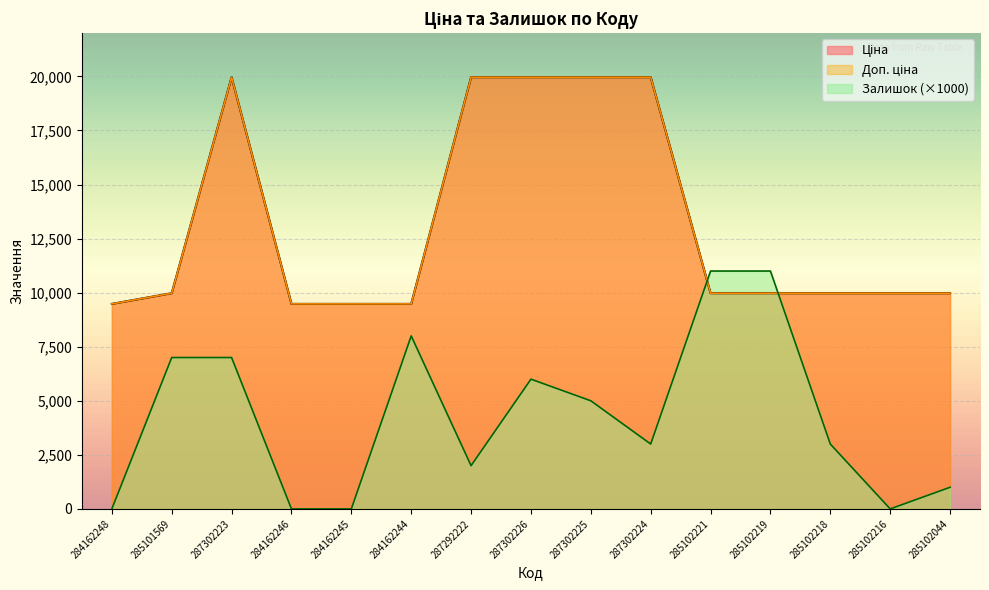

Reading left to right, list all the values displayed in this chart.

Ціна: 9480.1	9975.0	19964.2	9480.1	9480.1	9480.1	19964.2	19964.2	19964.2	19964.2	9975.0	9975.0	9975.0	9975.0	9975.0
Доп. ціна: 9480.1	9975.0	19964.2	9480.1	9480.1	9480.1	19964.2	19964.2	19964.2	19964.2	9975.0	9975.0	9975.0	9975.0	9975.0
Залишок: 0.0	7000.0	7000.0	0.0	0.0	8000.0	2000.0	6000.0	5000.0	3000.0	11000.0	11000.0	3000.0	0.0	1000.0